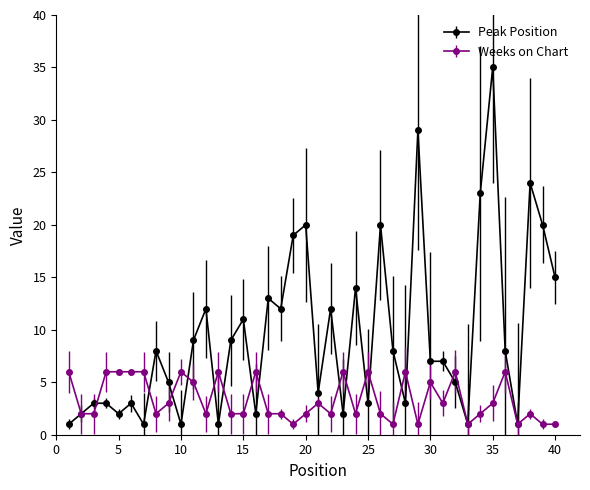

What is the maximum value shown in the chart?

35